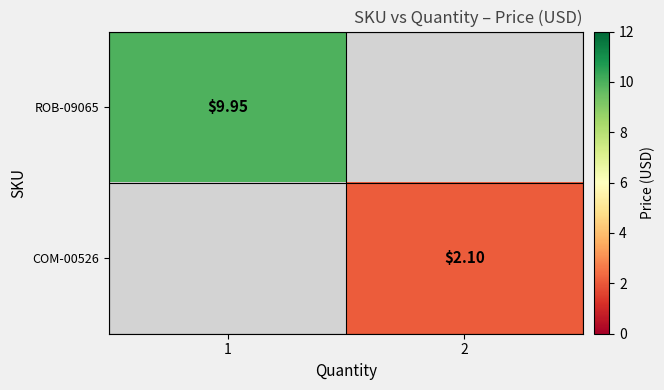

List the series in order of their overall mean, highest first.

ROB-09065, COM-00526